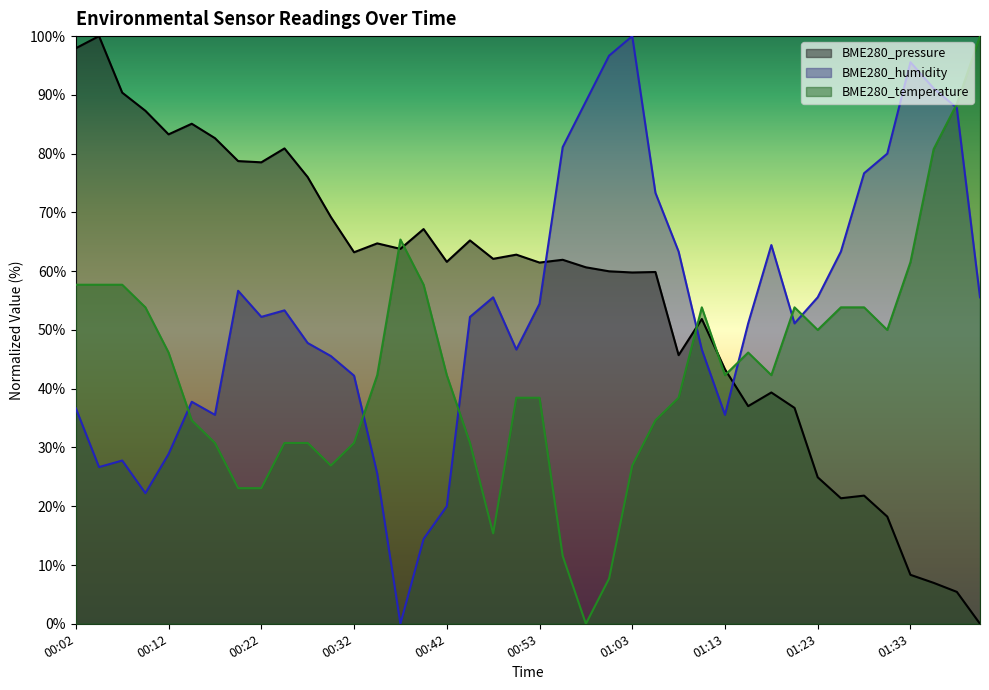

How many times do BME280_pressure and BME280_humidity cross each other?

3